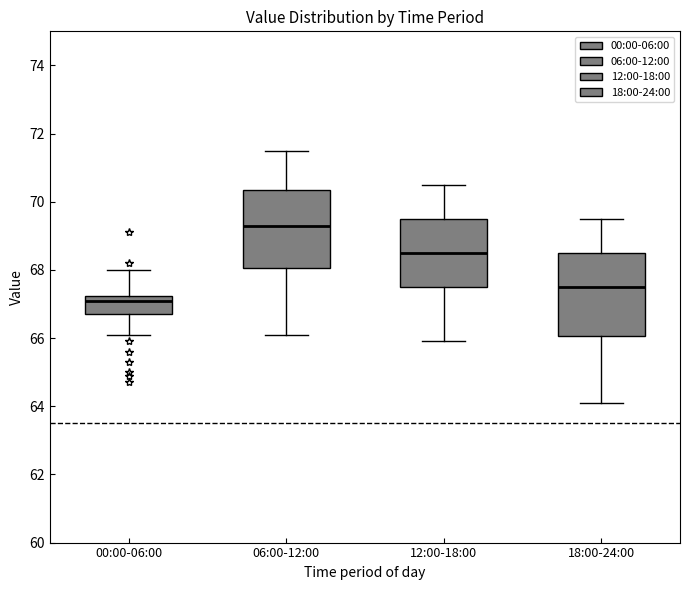

Where is the lower edge of the box for 06:00-12:00 on the y-axis? The values are not printed on the chart, so give them approximately, as read against the axis.

68.0